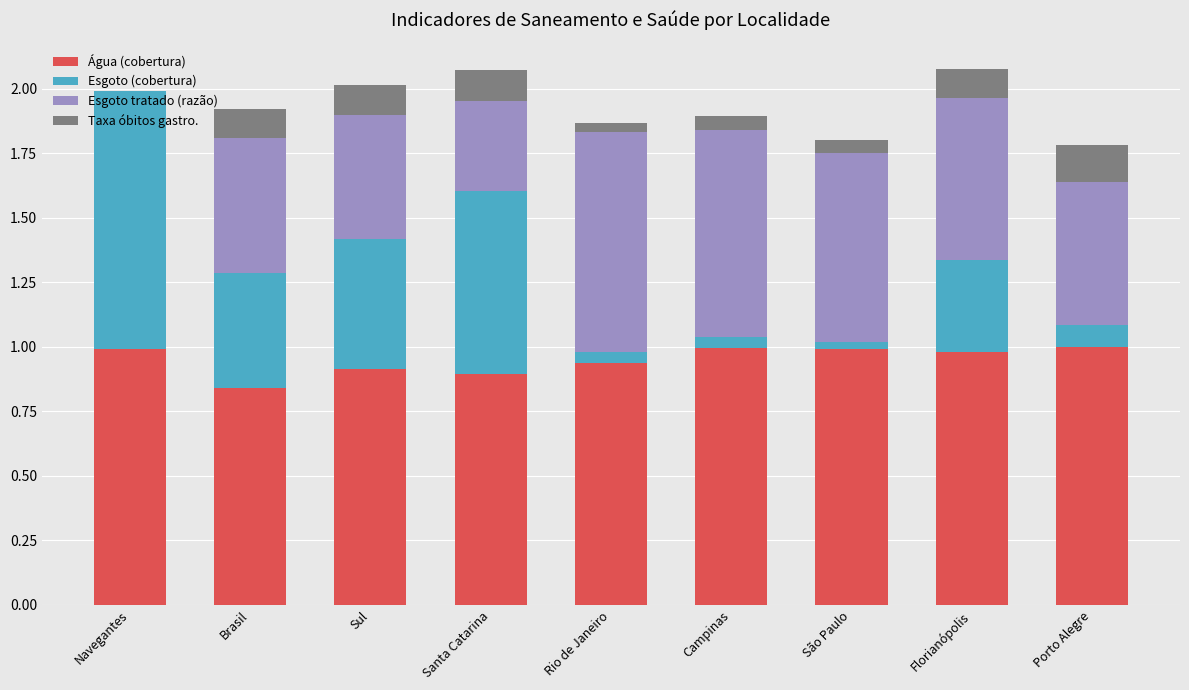

What is the sum of all Água (cobertura) values?

8.6